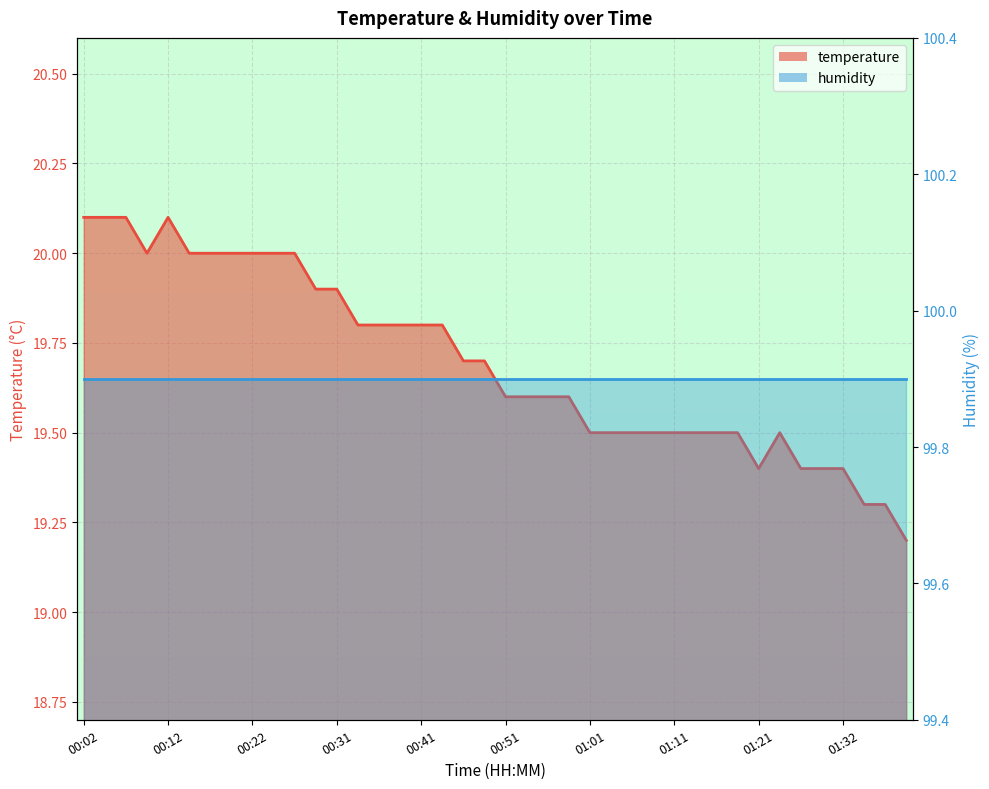

Reading left to right, list all the values displayed in this chart.

20.1	20.1	20.1	20.0	20.1	20.0	20.0	20.0	20.0	20.0	20.0	19.9	19.9	19.8	19.8	19.8	19.8	19.8	19.7	19.7	19.6	19.6	19.6	19.6	19.5	19.5	19.5	19.5	19.5	19.5	19.5	19.5	19.4	19.5	19.4	19.4	19.4	19.3	19.3	19.2